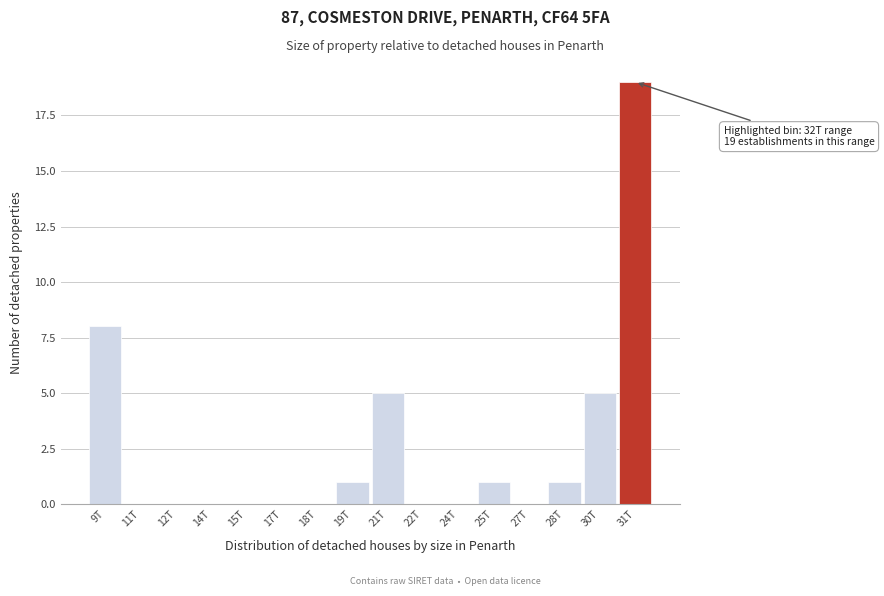

Reading left to right, extract all data points from this chart.

9T=8	11T=0	12T=0	14T=0	15T=0	17T=0	18T=0	19T=1	21T=5	22T=0	24T=0	25T=1	27T=0	28T=1	30T=5	31T=19